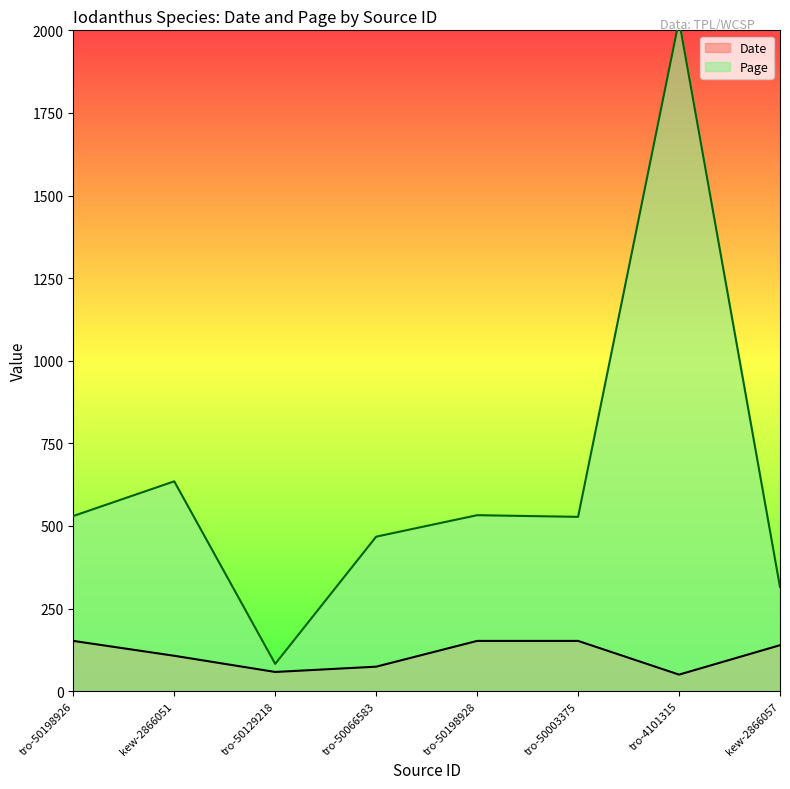

Between tro-50129218 and tro-50066583, which is larger?

tro-50066583